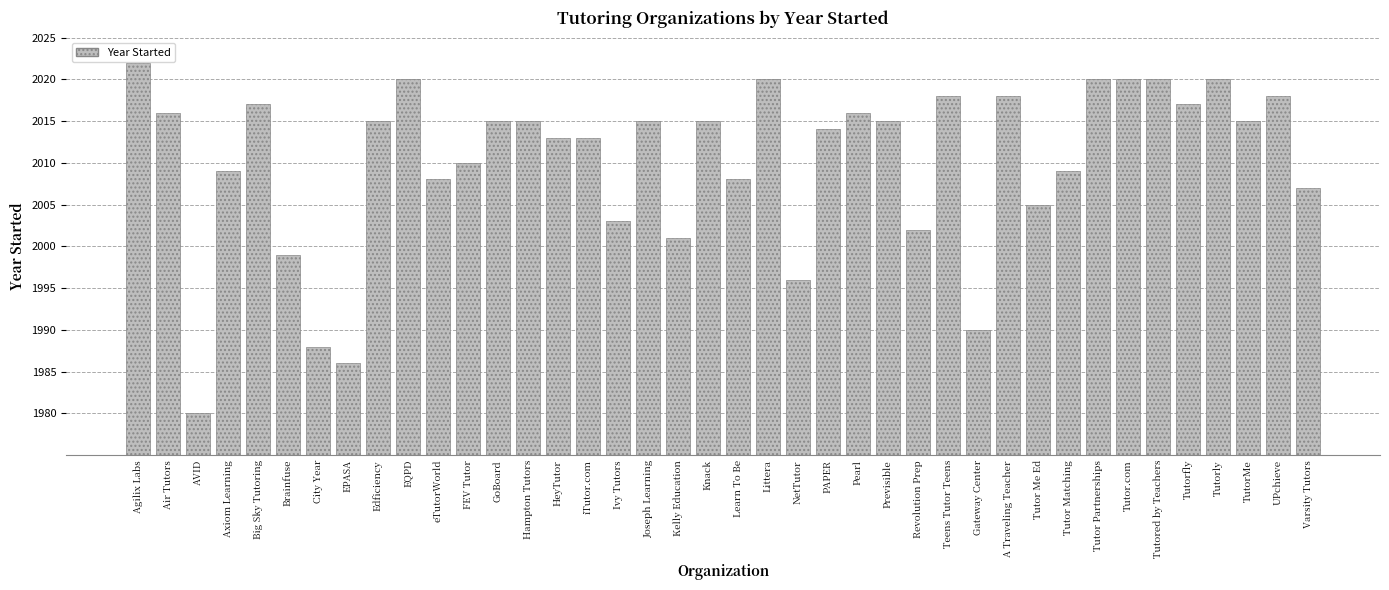

What is the difference between the second highest and minimum values?

40